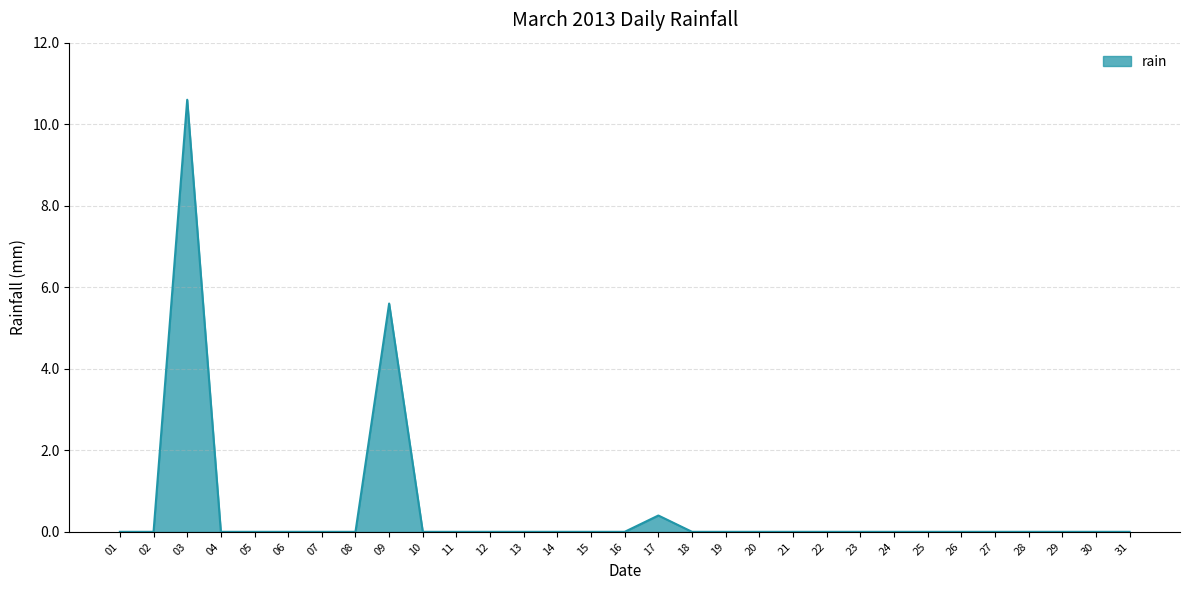

What is the change in value from 03 to 18?

-10.6